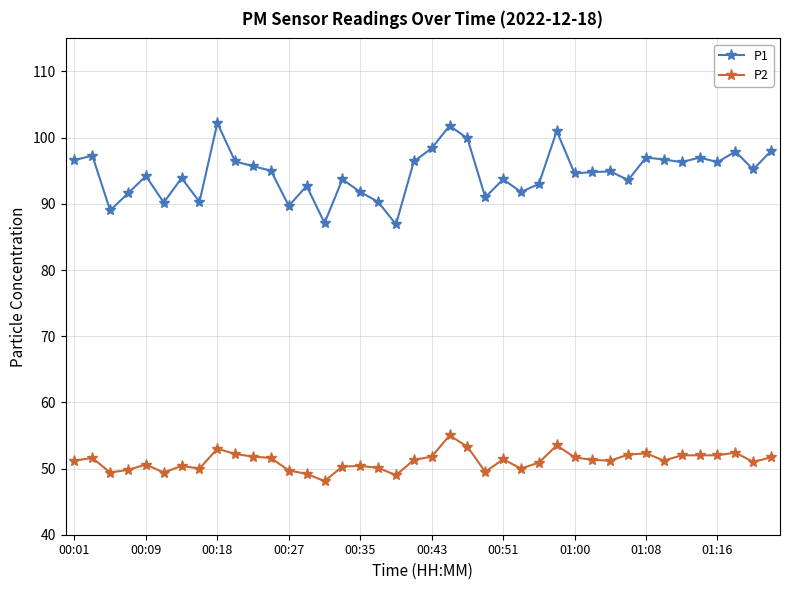

Is this an area chart (filled region under the line)?

No